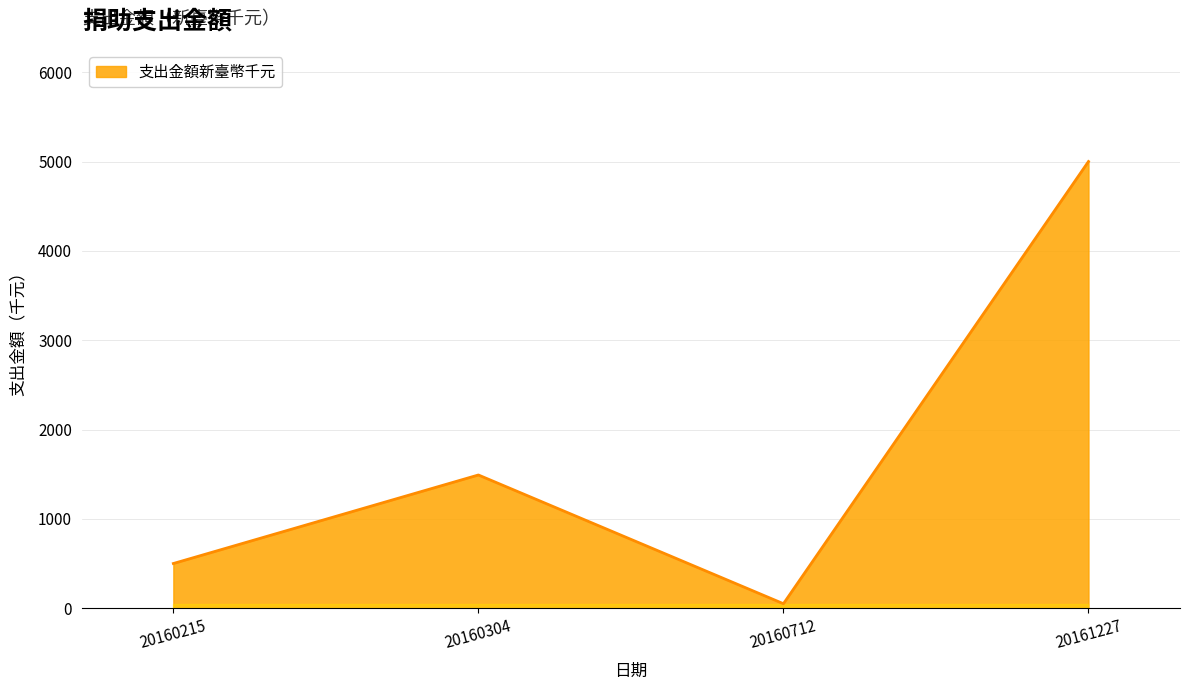

What is the smallest value displayed?

50